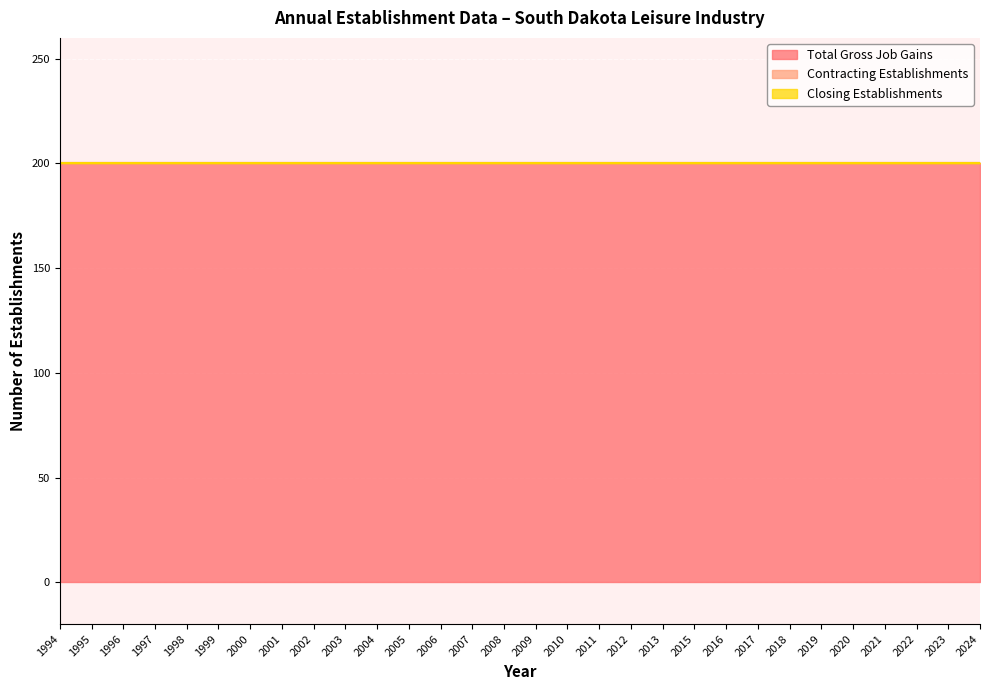

Count the number of data series in this chart.

3